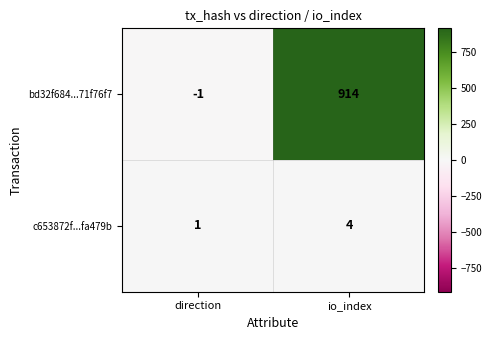

Which series has the largest total across all categories?

bd32f684...71f76f7